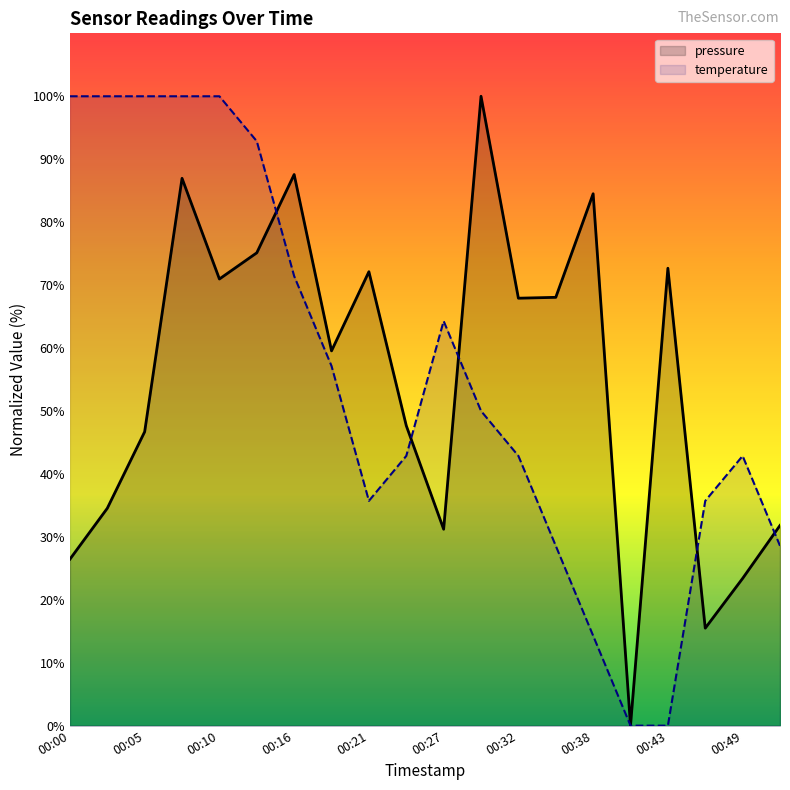

Which series ends up on top after the final intersection of pressure and temperature?

pressure